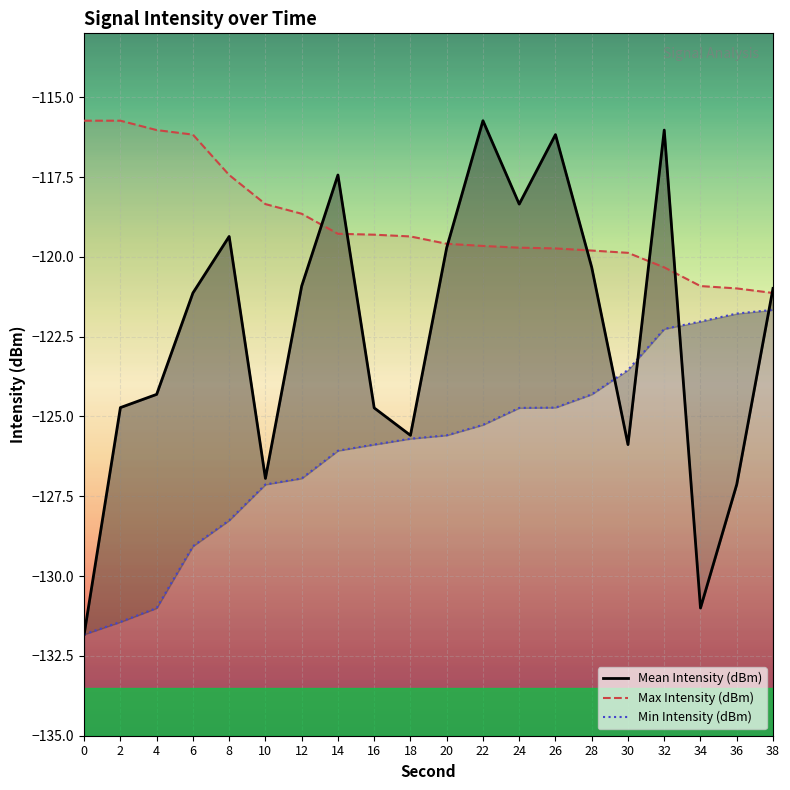

Which series has the widest spread of values?

Mean Intensity (dBm)